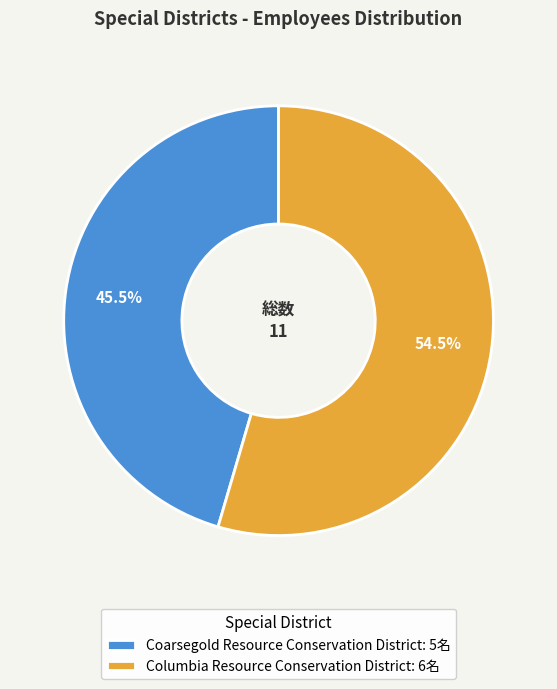

To the nearest percent, what is the difference between the Columbia Resource Conservation District and Coarsegold Resource Conservation District slice percentages?

9%